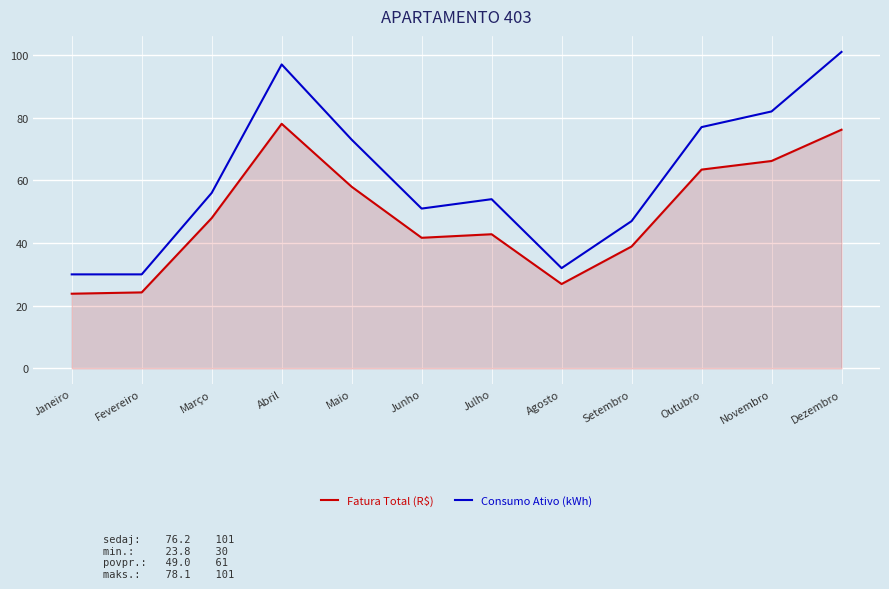

True or false: Fatura Total (R$) and Consumo Ativo (kWh) intersect in this chart.

False